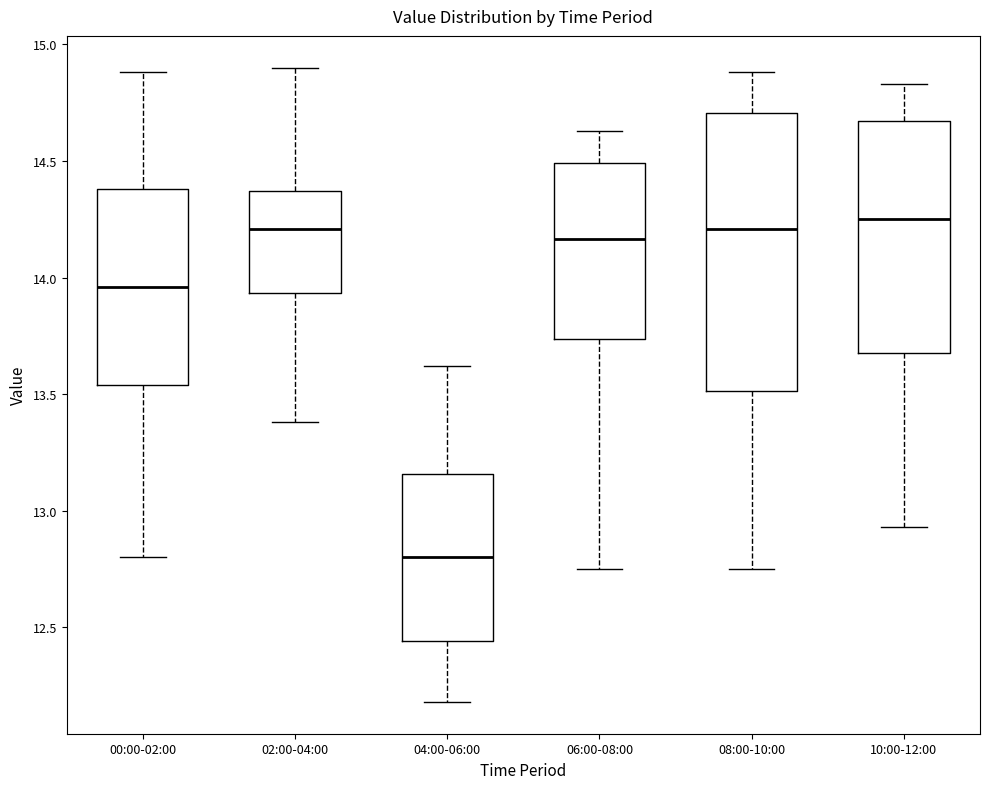

Reading left to right, transcribe this box plot: for each box, give where its median line is, the range the box spans, and where its two whiskers end, as read against the y-axis. The values are not printed on the chart, so give them approximately, as read against the axis.

00:00-02:00: median 13.95, box 13.55 to 14.40, whiskers 12.80 to 14.90
02:00-04:00: median 14.20, box 13.95 to 14.35, whiskers 13.40 to 14.90
04:00-06:00: median 12.80, box 12.45 to 13.15, whiskers 12.20 to 13.60
06:00-08:00: median 14.15, box 13.75 to 14.50, whiskers 12.75 to 14.65
08:00-10:00: median 14.20, box 13.50 to 14.70, whiskers 12.75 to 14.90
10:00-12:00: median 14.25, box 13.70 to 14.65, whiskers 12.95 to 14.85